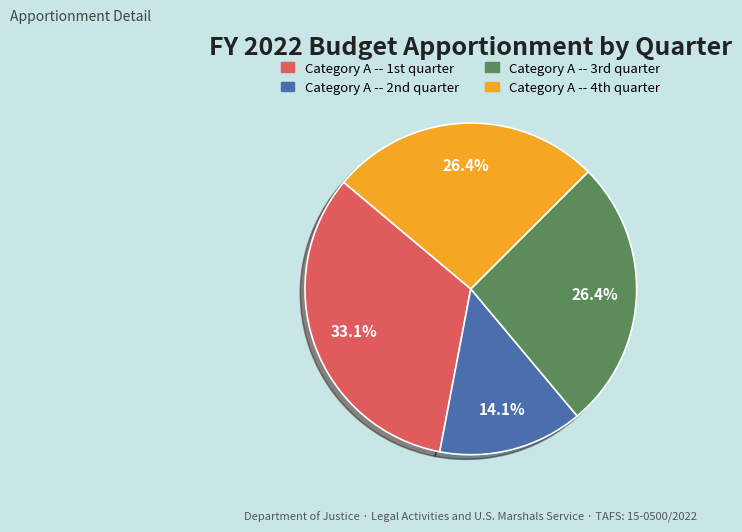

How many slices are in this pie chart?

4